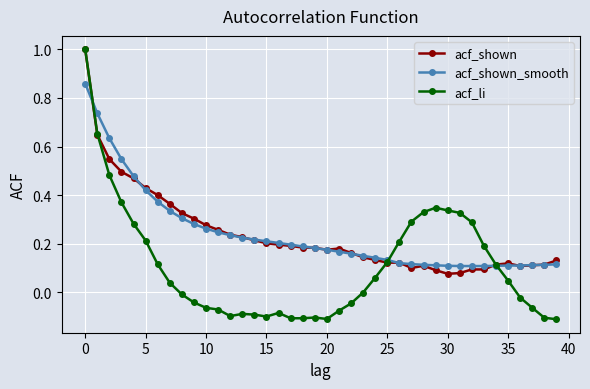

What is the maximum value for acf_shown?

1.0